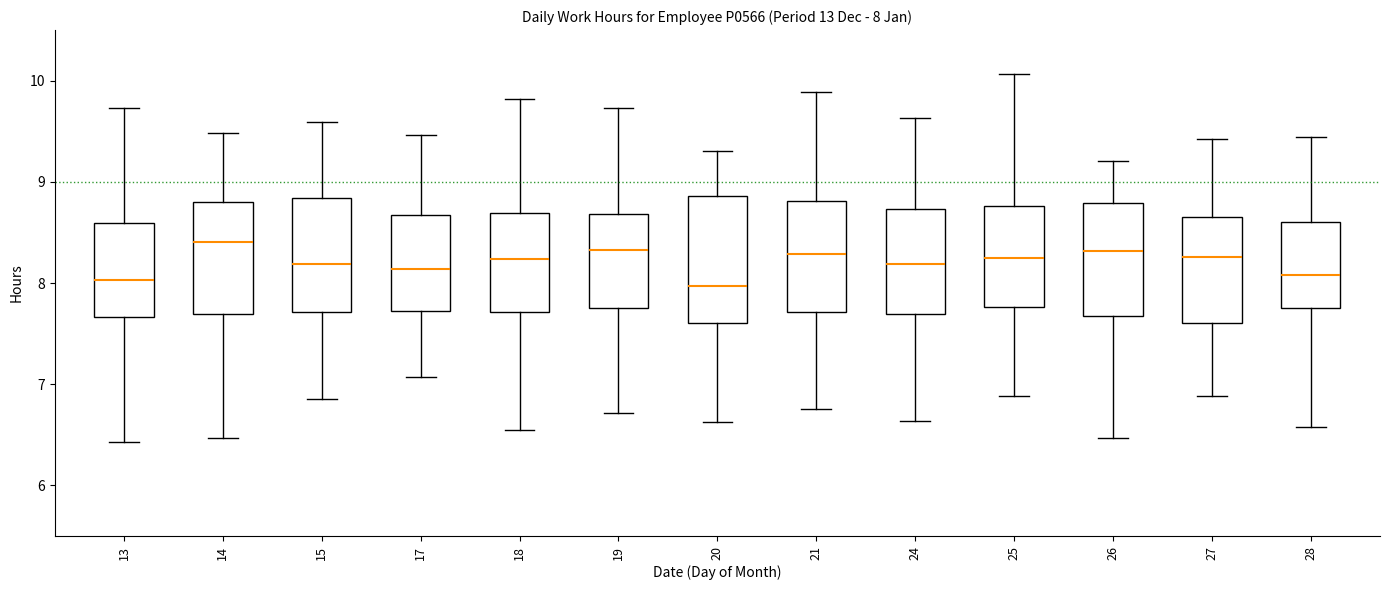

Comparing the boxes themselves (not the whiskers), which one is the tallest?

20